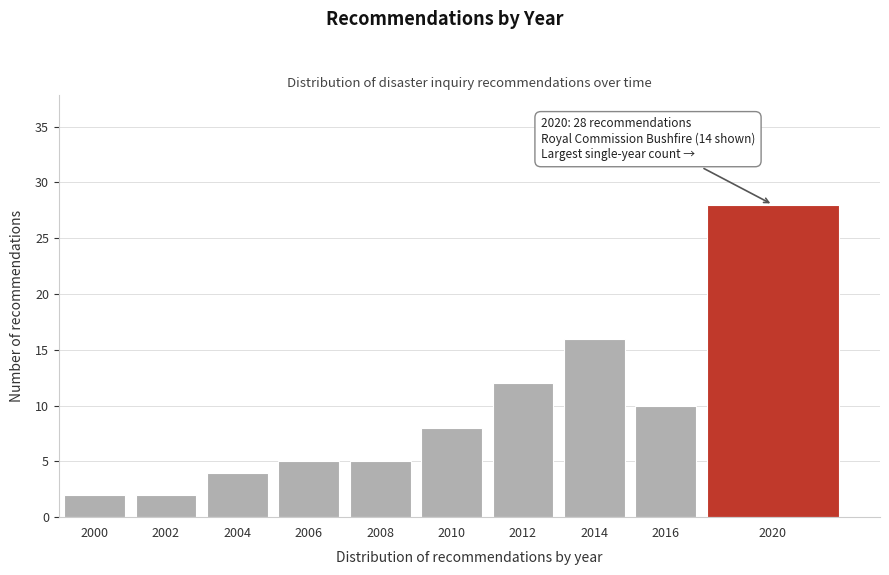

Reading right to left, transcribe all the data shown in this chart.

28	10	16	12	8	5	5	4	2	2